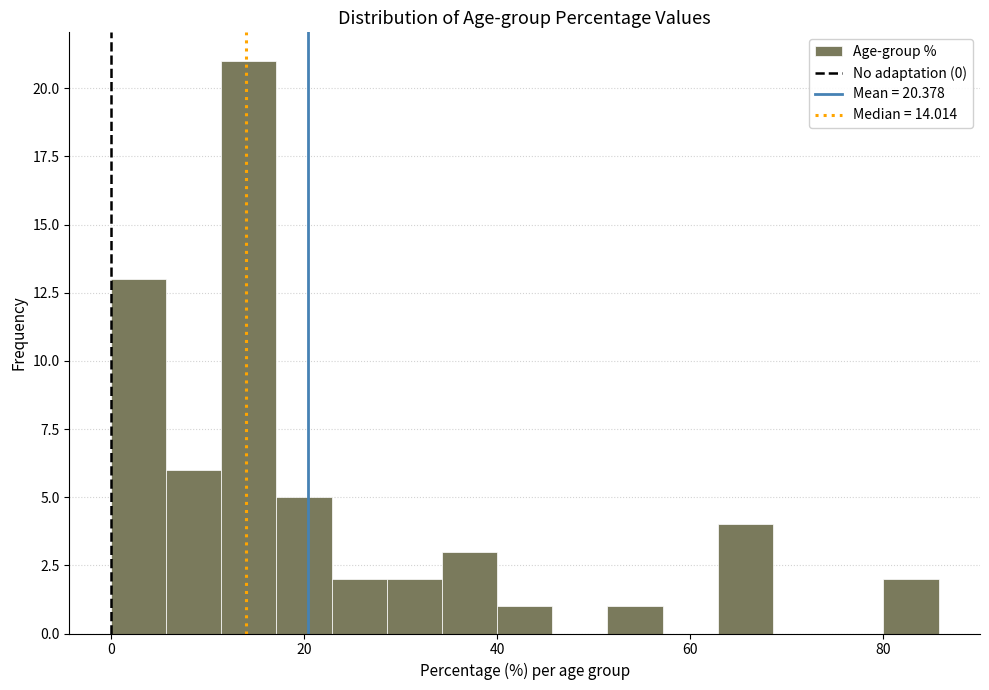

Around what value on the x-axis is the tallest bar? Give the approximate position of its centre, as read against the axis.

14